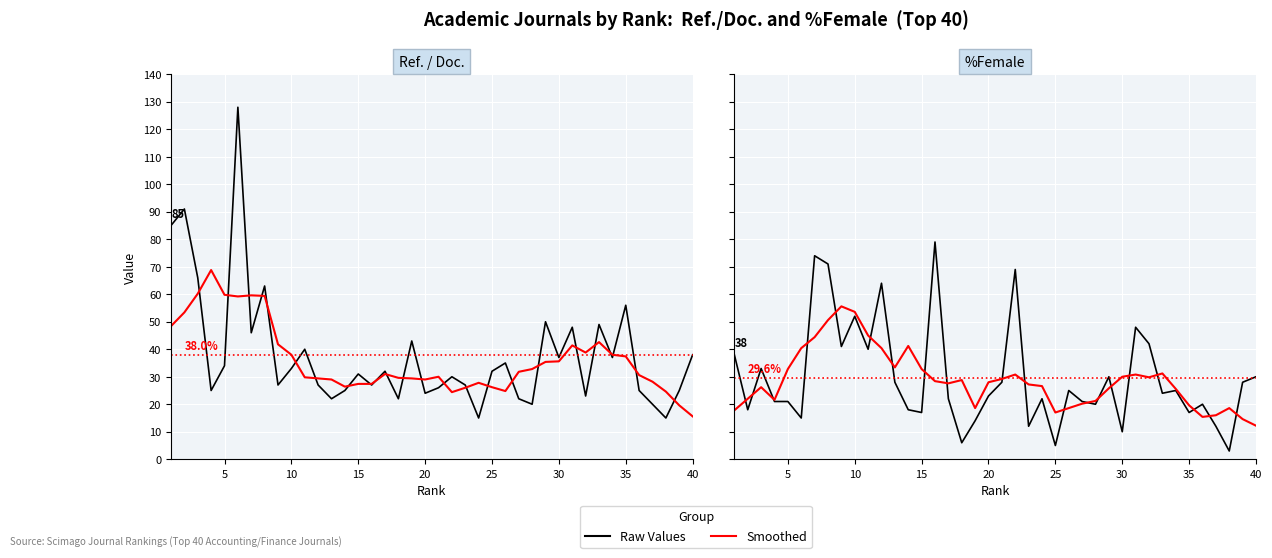

Which series has the largest range (max minus min)?

Ref./Doc. Series